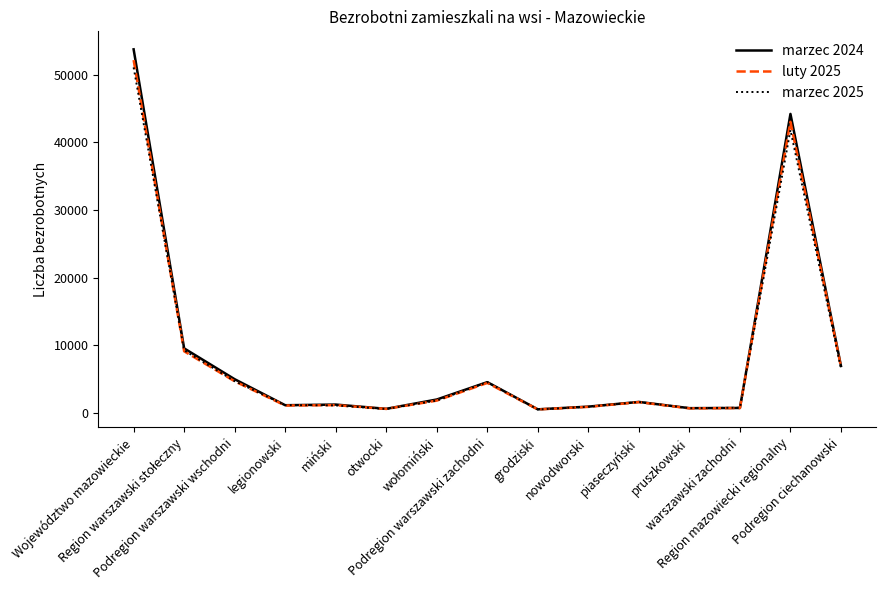

What is the maximum value shown in the chart?

53764